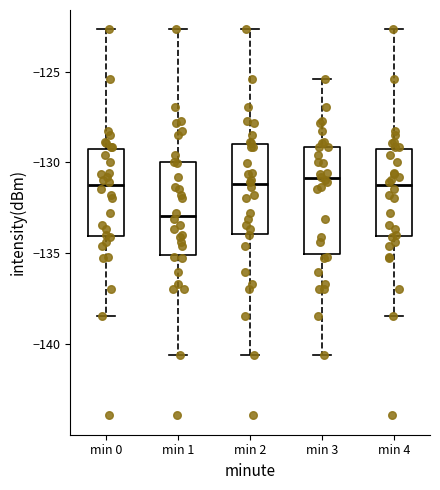

Reading left to right, read every box against the y-axis: the position of its median line, the range the box covers, and the ends of its whiskers. The values are not printed on the chart, so give them approximately, as read against the axis.

min 0: median -131.5, box -134.0 to -129.5, whiskers -138.5 to -122.5
min 1: median -133.0, box -135.0 to -130.0, whiskers -140.5 to -122.5
min 2: median -131.0, box -134.0 to -129.0, whiskers -140.5 to -122.5
min 3: median -131.0, box -135.0 to -129.0, whiskers -140.5 to -125.5
min 4: median -131.5, box -134.0 to -129.5, whiskers -138.5 to -122.5